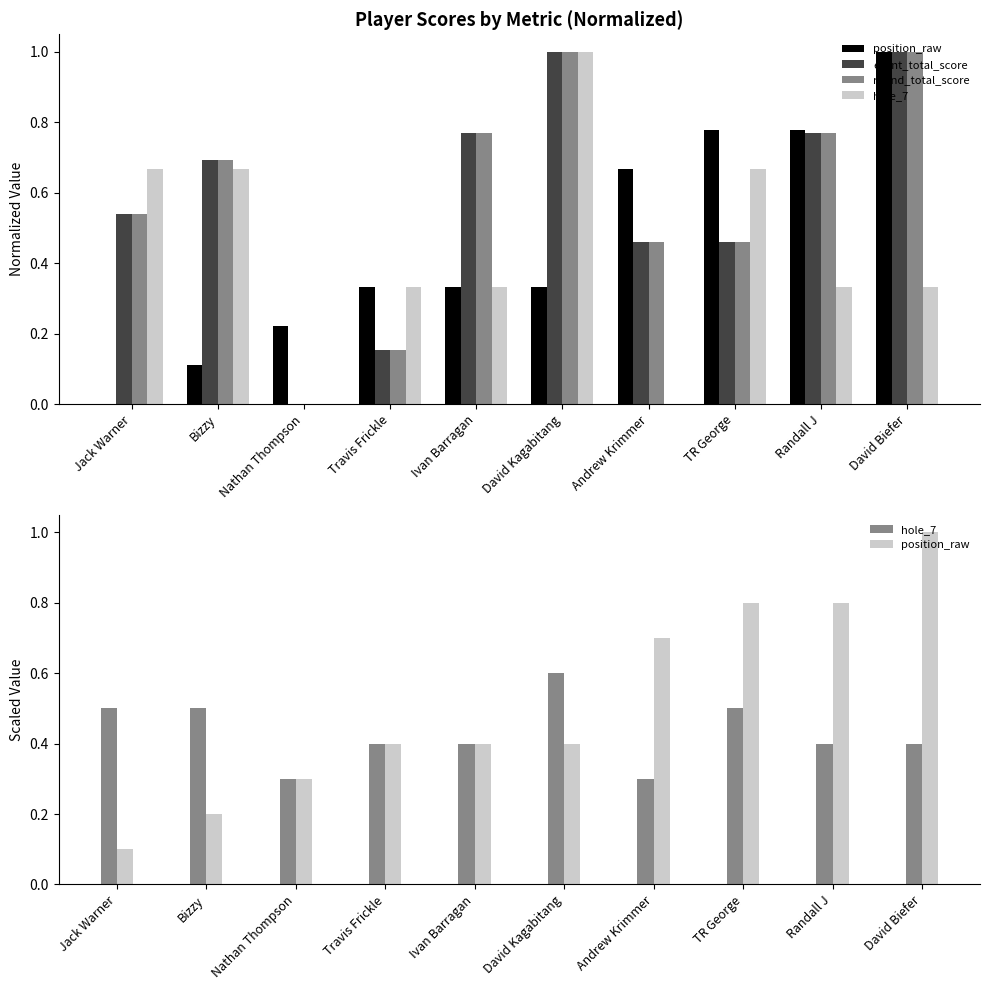

What is the total value across all series at Ivan Barragan?

2.3